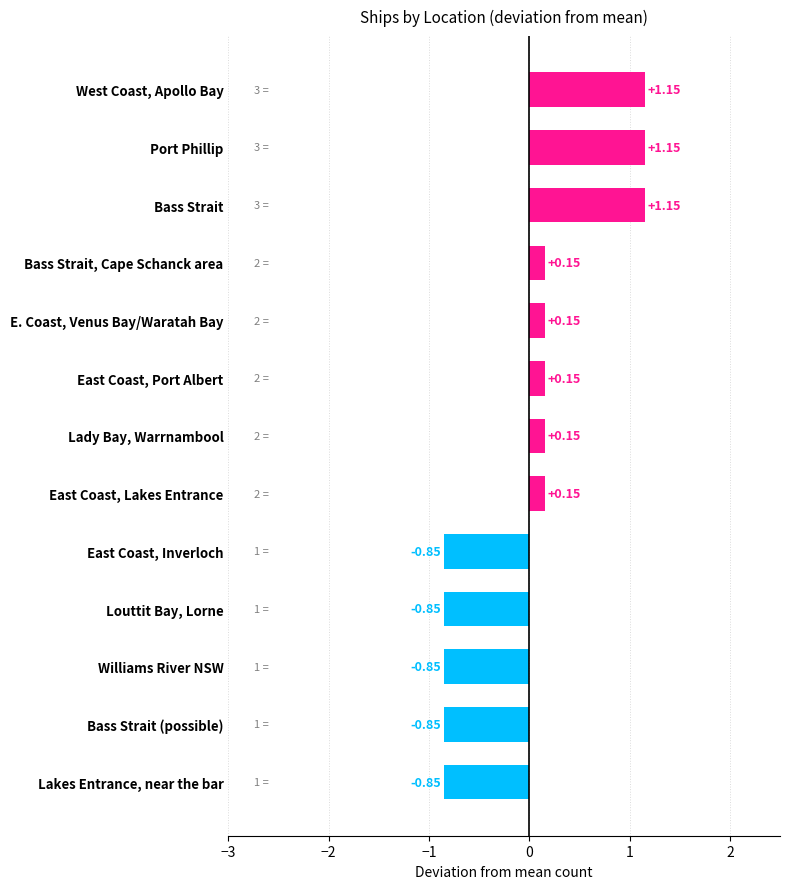

What is the difference between the maximum and minimum values?

2.0